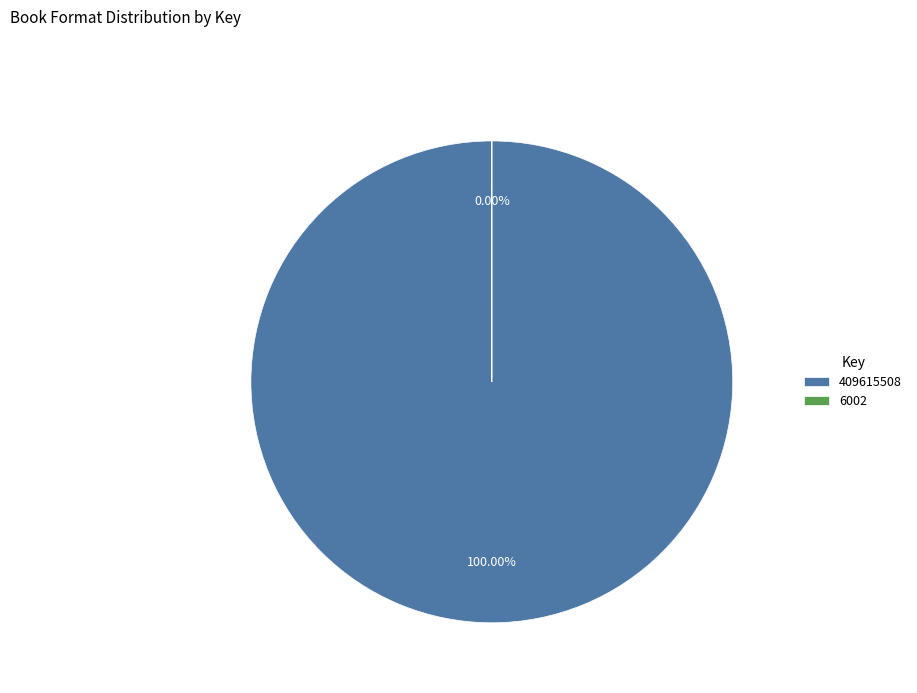

To the nearest percent, what portion does 409615508 represent?

100%